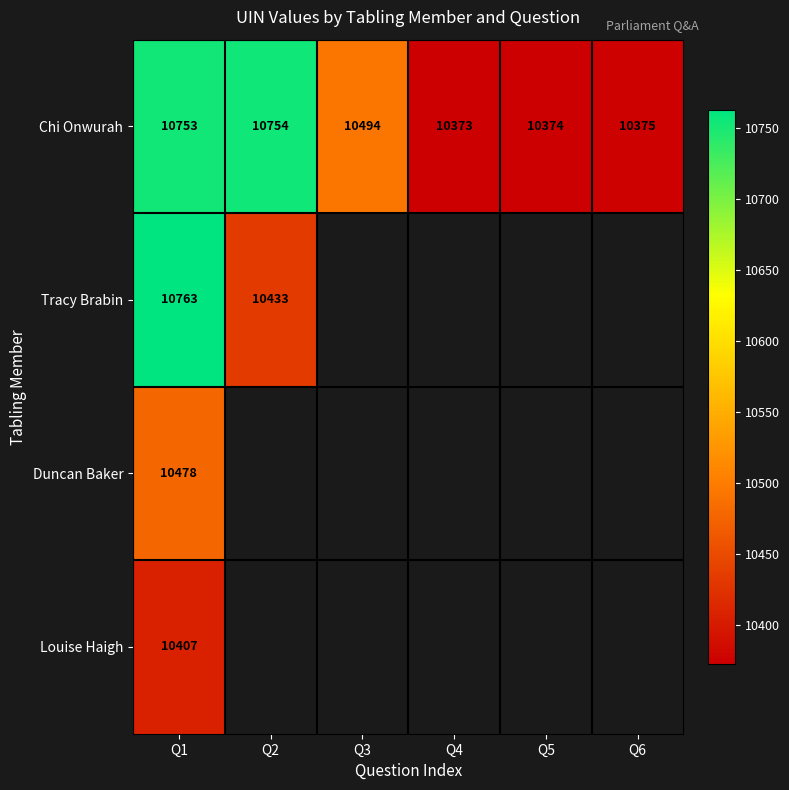

What is the maximum value shown in the chart?

10763.0